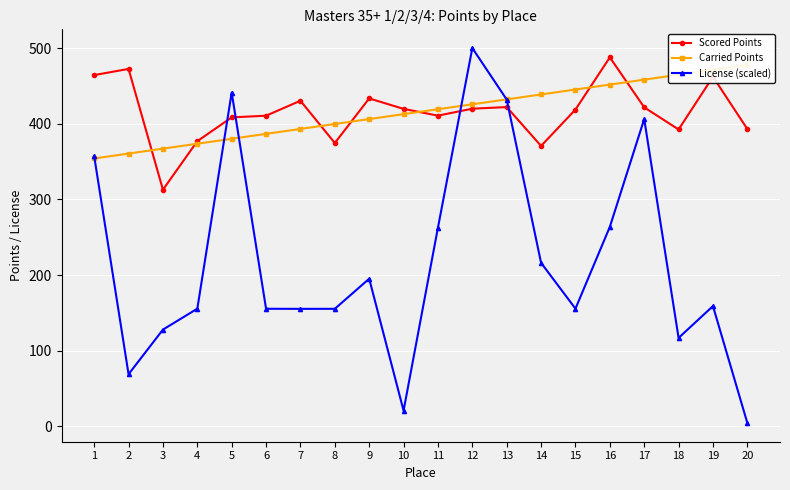

Reading left to right, extract all data points from this chart.

Scored Points: 1=464.3	2=472.4	3=312.8	4=376.9	5=408.4	6=410.6	7=430.4	8=374.5	9=433.5	10=419.6	11=410.7	12=419.9	13=422.0	14=370.7	15=418.7	16=487.8	17=421.7	18=392.4	19=462.1	20=393.0
Carried Points: 1=354.1	2=360.6	3=367.1	4=373.6	5=380.1	6=386.6	7=393.1	8=399.6	9=406.2	10=412.7	11=419.2	12=425.7	13=432.2	14=438.7	15=445.2	16=451.7	17=458.2	18=464.8	19=471.3	20=477.8
License (scaled): 1=357.0	2=68.9	3=127.9	4=155.5	5=441.2	6=155.4	7=155.3	8=155.4	9=195.2	10=20.8	11=262.7	12=500.0	13=432.0	14=216.1	15=155.6	16=263.7	17=406.2	18=116.9	19=159.0	20=4.5